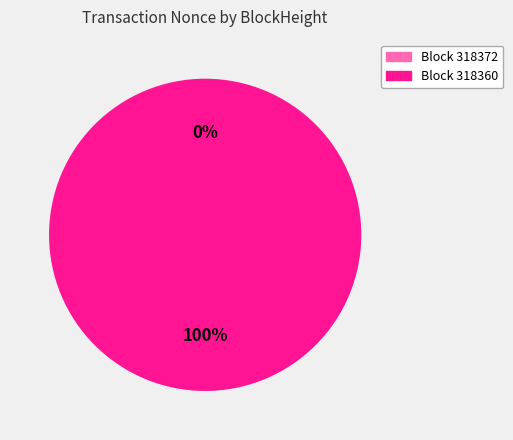

How many slices are in this pie chart?

2